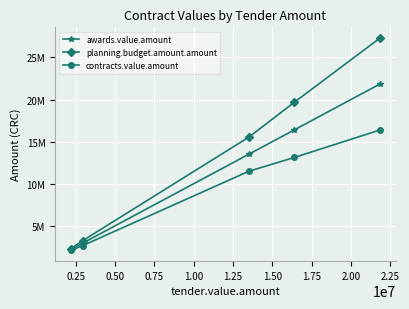

What are all the series names shown in the legend?

awards.value.amount, planning.budget.amount.amount, contracts.value.amount